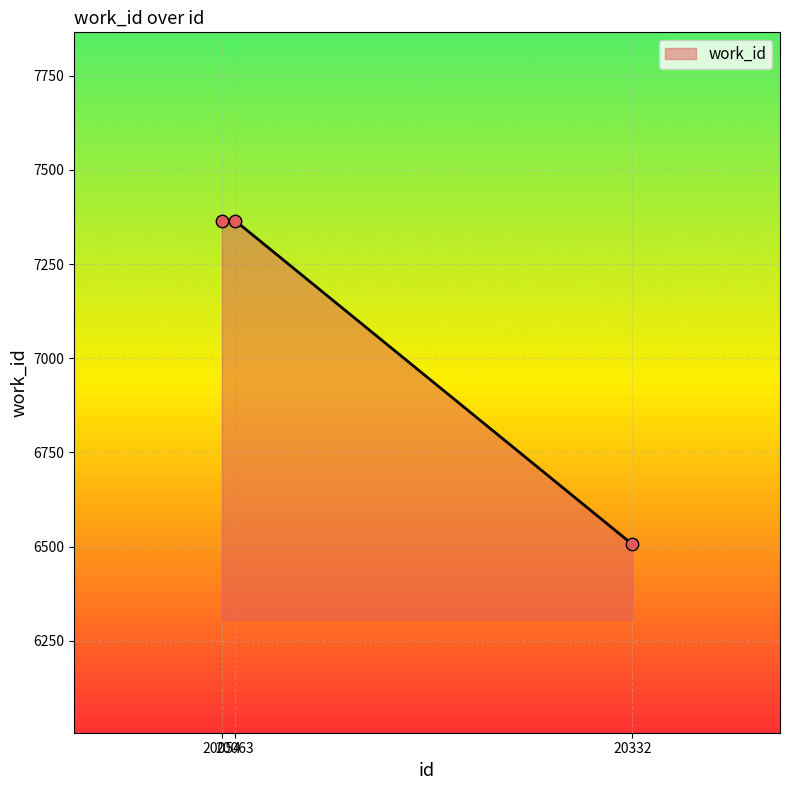

Approximately how many times larger is the value at 20063 compared to 20332?

1.1